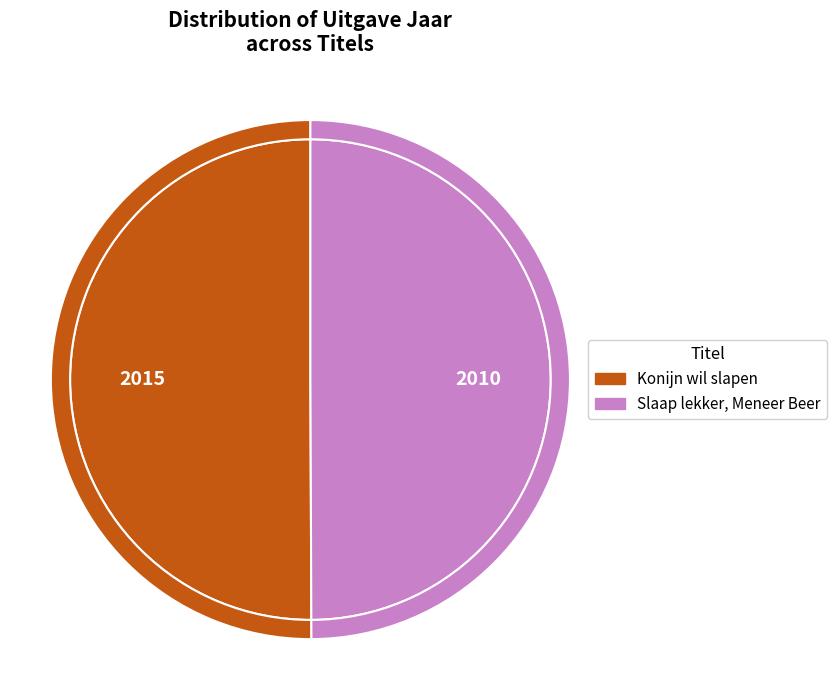

To the nearest percent, what portion does Konijn wil slapen represent?

50%